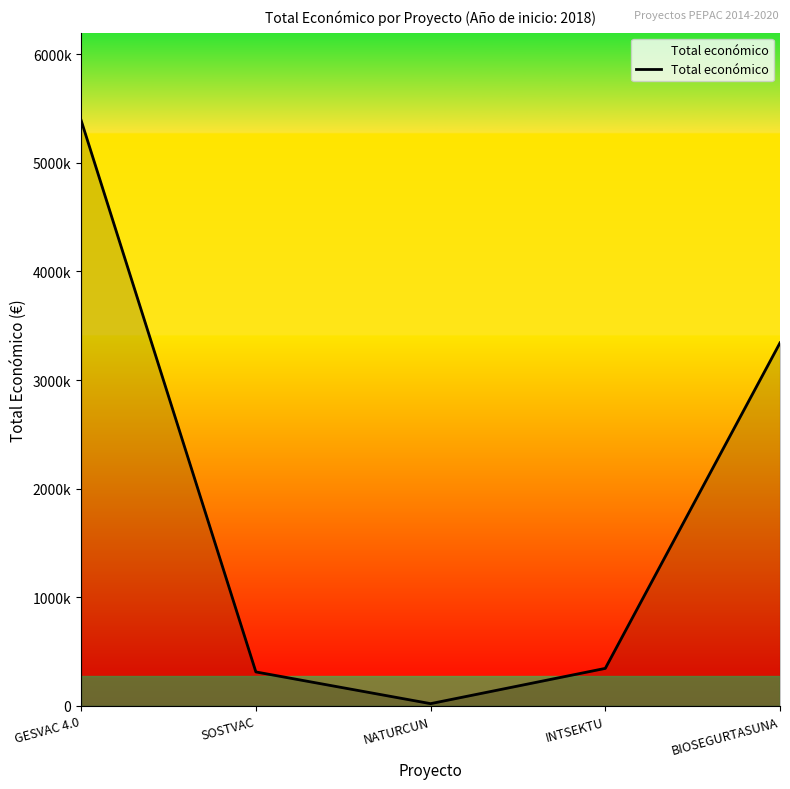

Does the chart have visible grid lines?

No